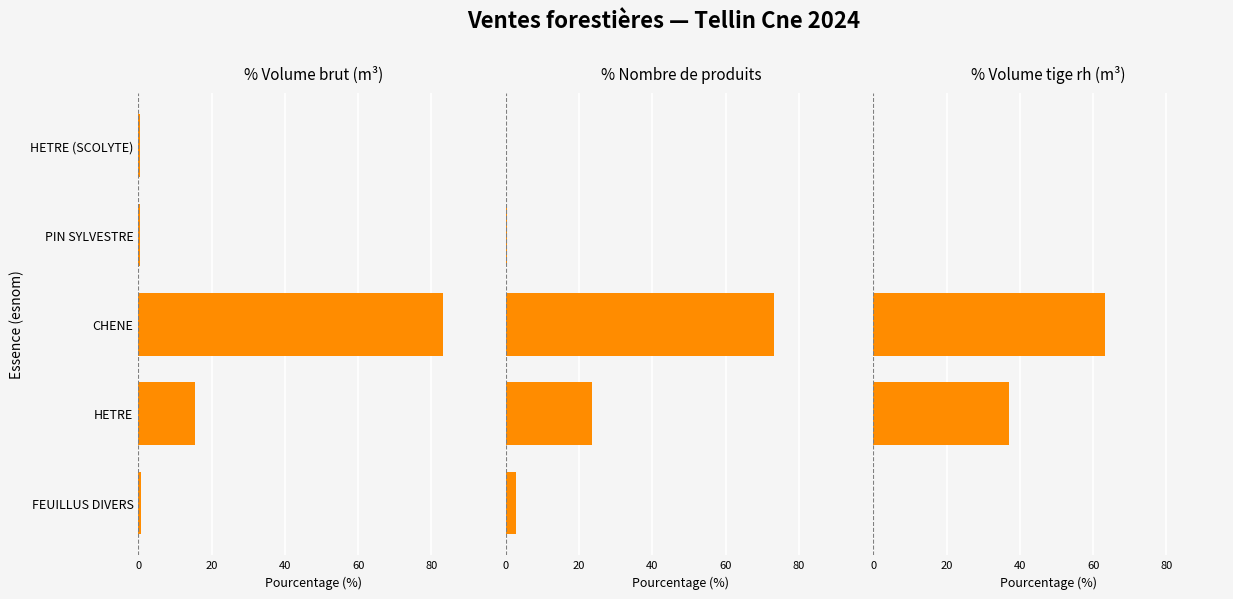

What is the difference between the highest and lowest values at FEUILLUS DIVERS?

2.7